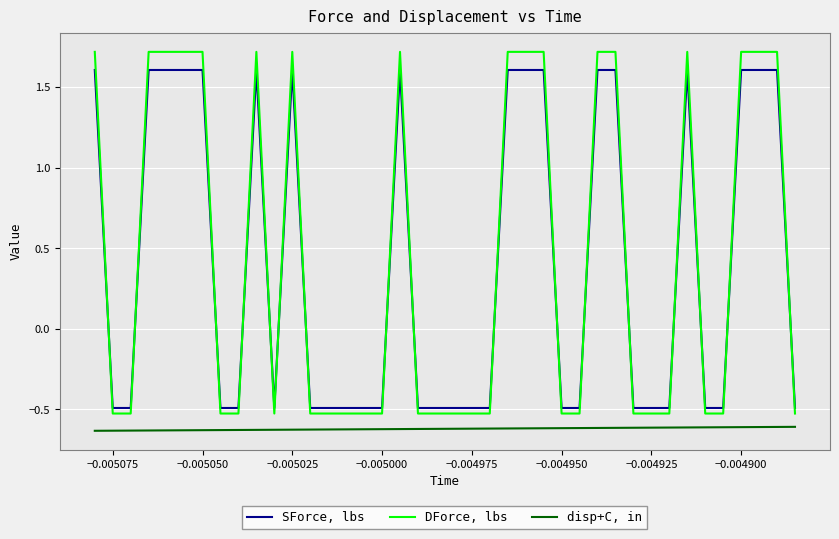

What is the maximum value for DForce, lbs?

1.7